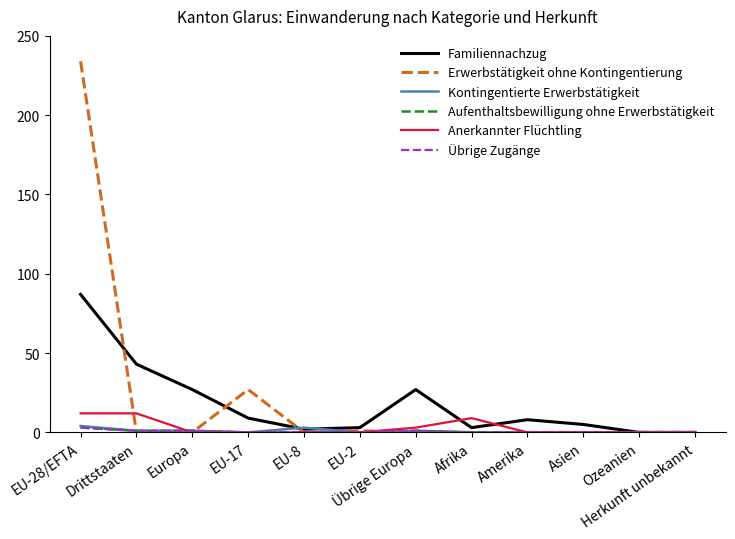

Does the chart display data point markers on the line(s)?

No